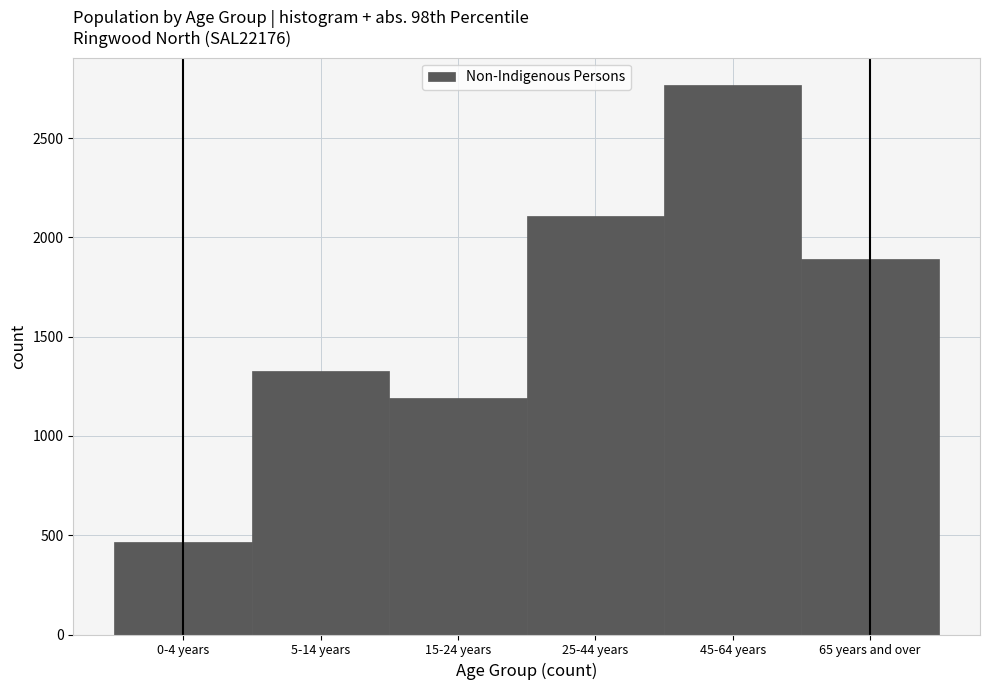

Reading right to left, extract all data points from this chart.

65 years and over=1890	45-64 years=2767	25-44 years=2108	15-24 years=1190	5-14 years=1326	0-4 years=465